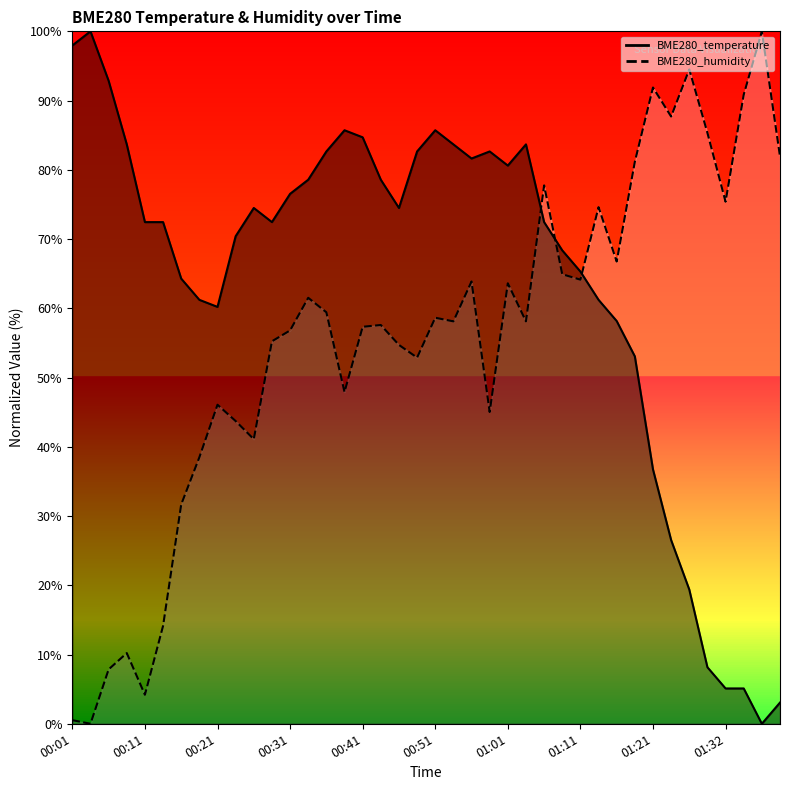

What is the difference between the maximum and minimum values in the BME280_temperature series?

100.0